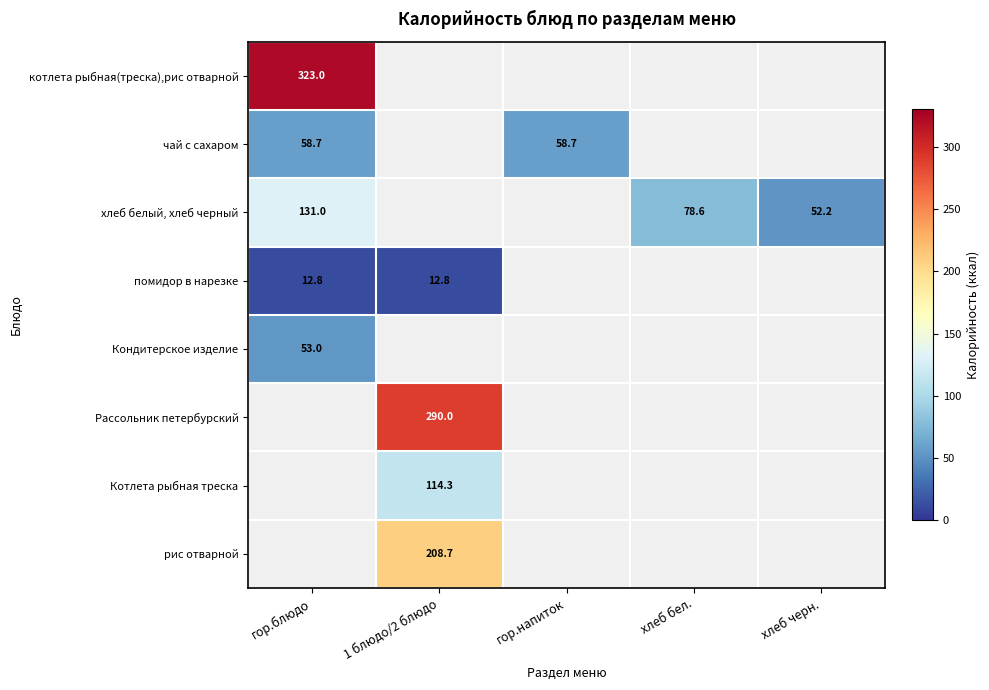

The value of Кондитерское изделие at гор.блюдо is 94.6. True or false?

False